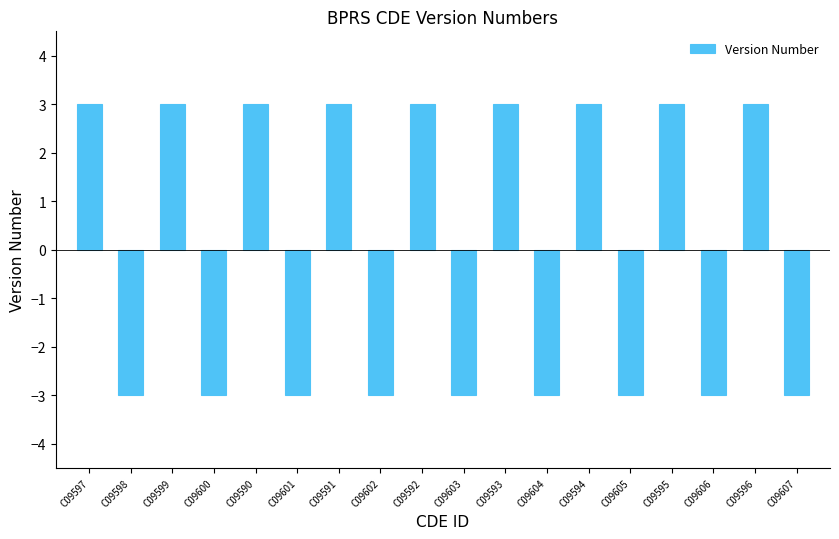

What is the greatest value displayed?

3